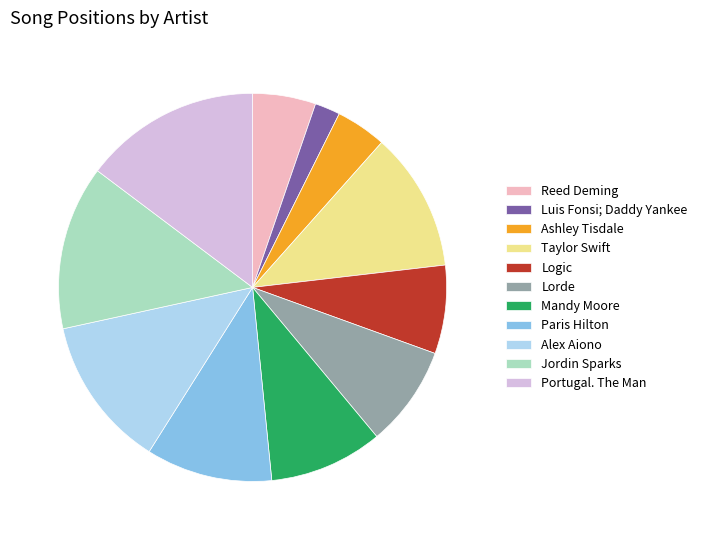

Is there a majority slice in this chart?

No